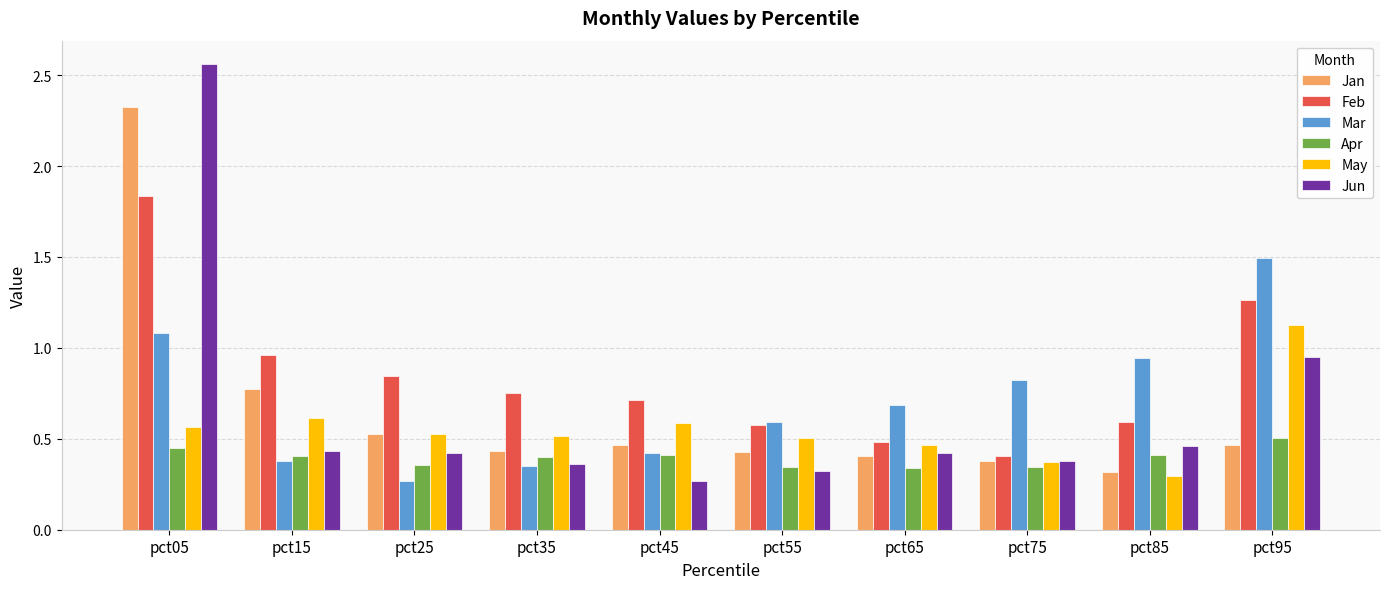

Which series has the largest range (max minus min)?

Jun